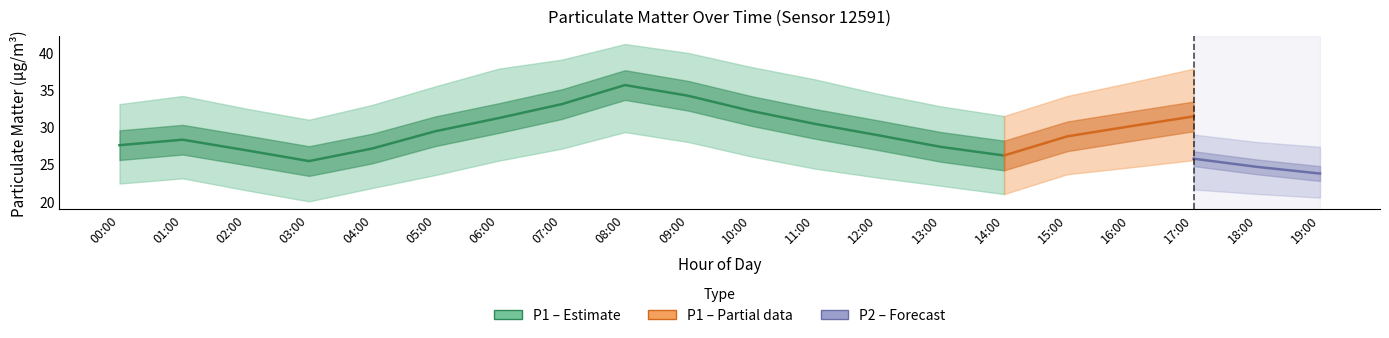

What is the value of the P1 point at the 6th from the left?

29.4